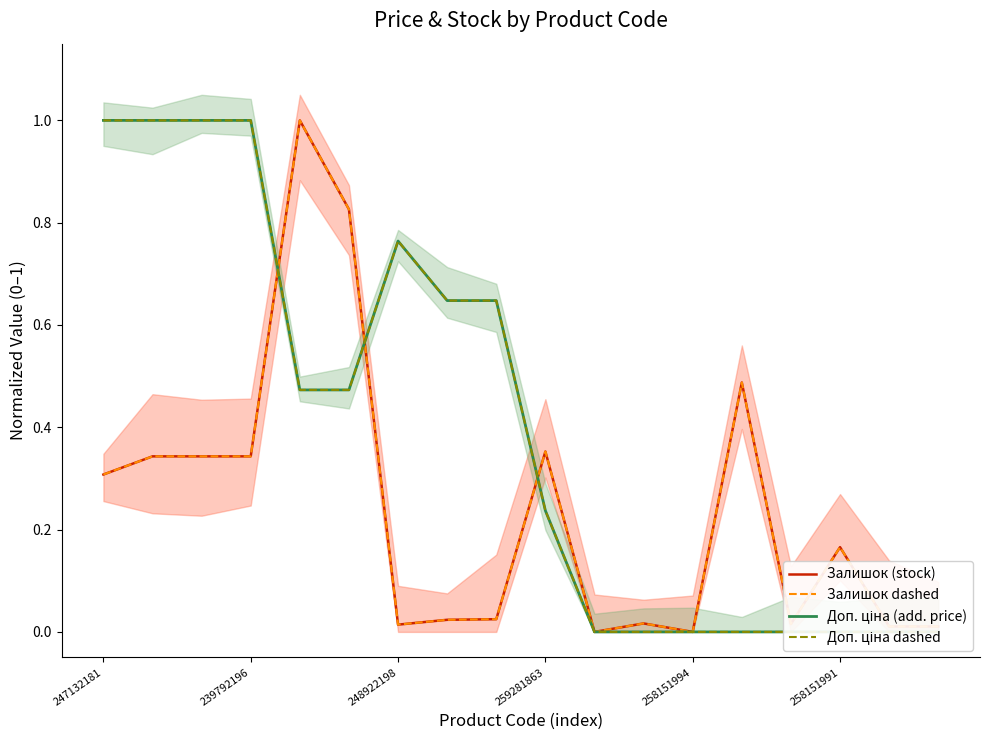

Which series has the largest total across all categories?

Доп. ціна (add. price)